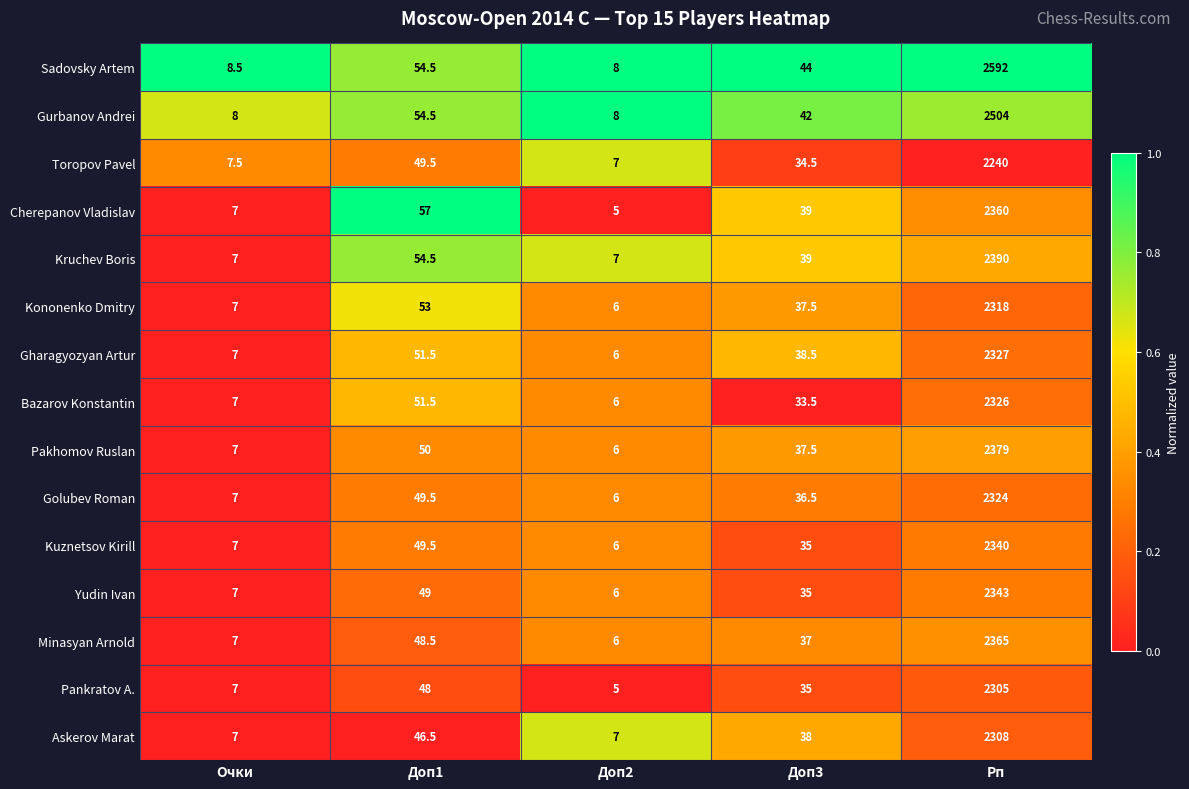

What is the average value of the Toropov Pavel series?

467.7